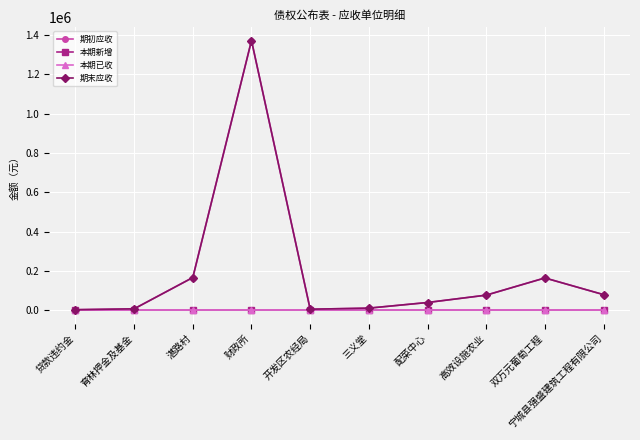

At 配菜中心, list the series in order from largest to smallest.

期初应收, 期末应收, 本期新增, 本期已收